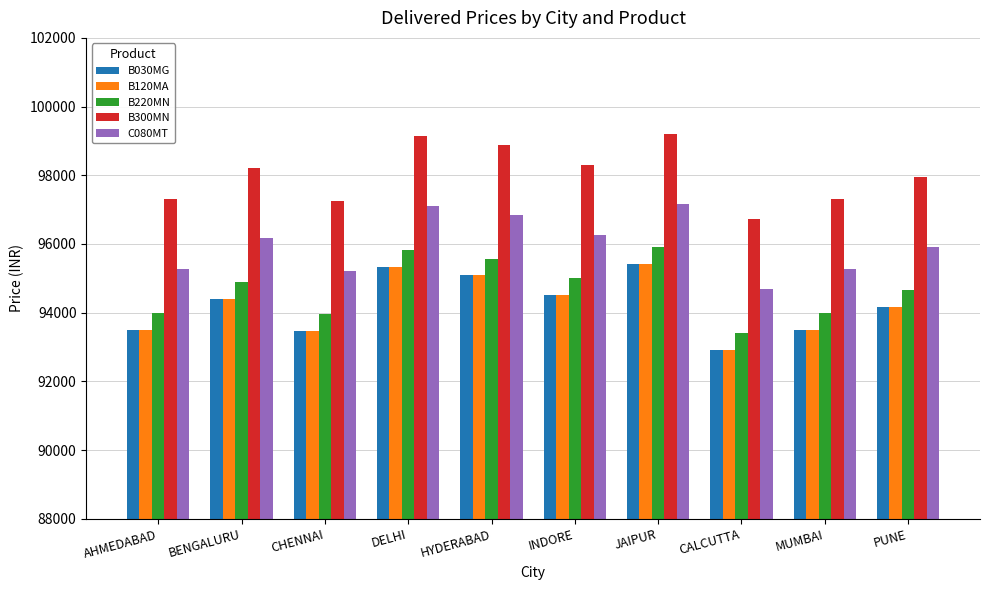

Where is B030MG nearest to the value 94167?

PUNE